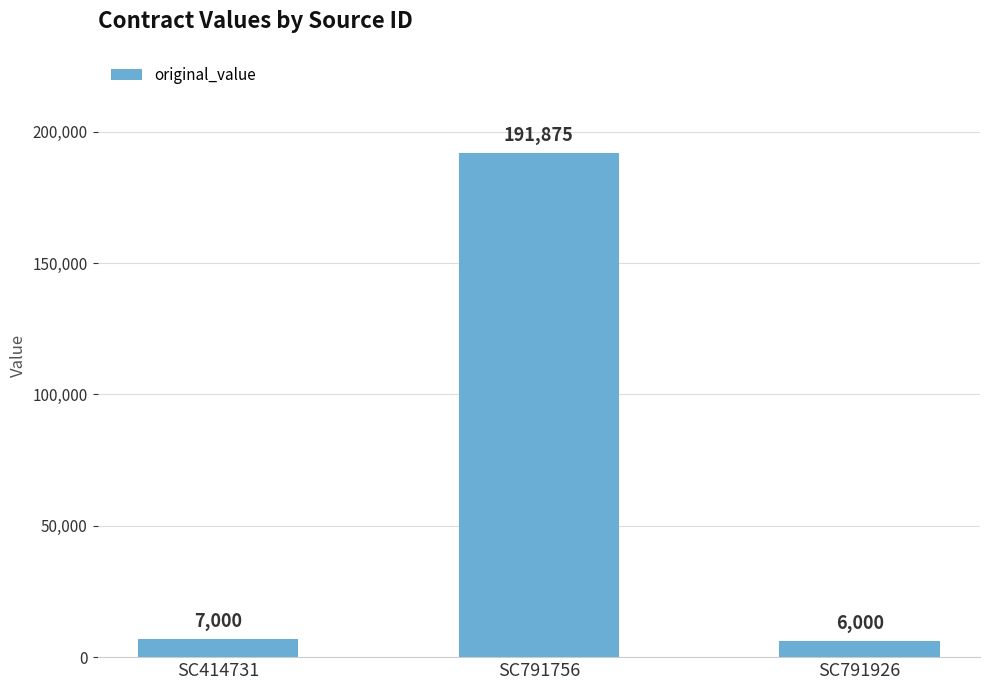

At which label is the value closest to 98937?

SC414731